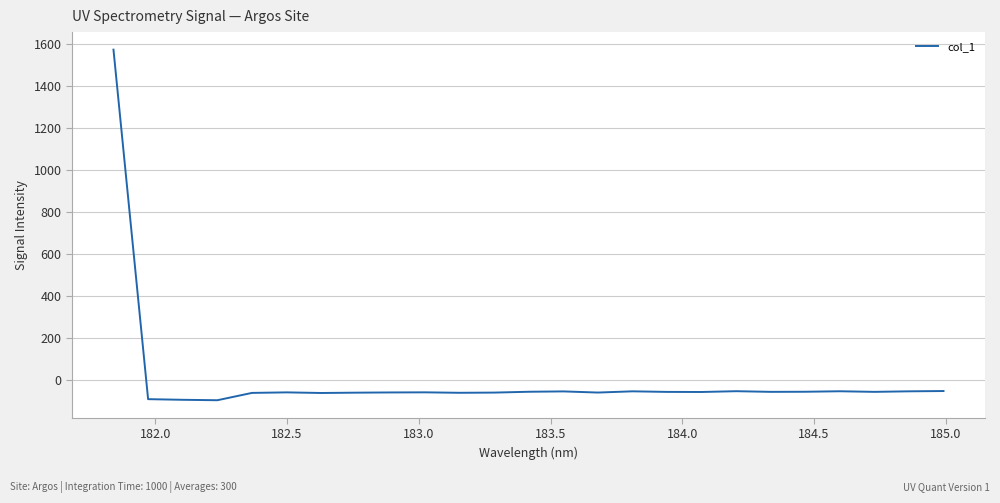

What is the maximum value shown in the chart?

1571.2